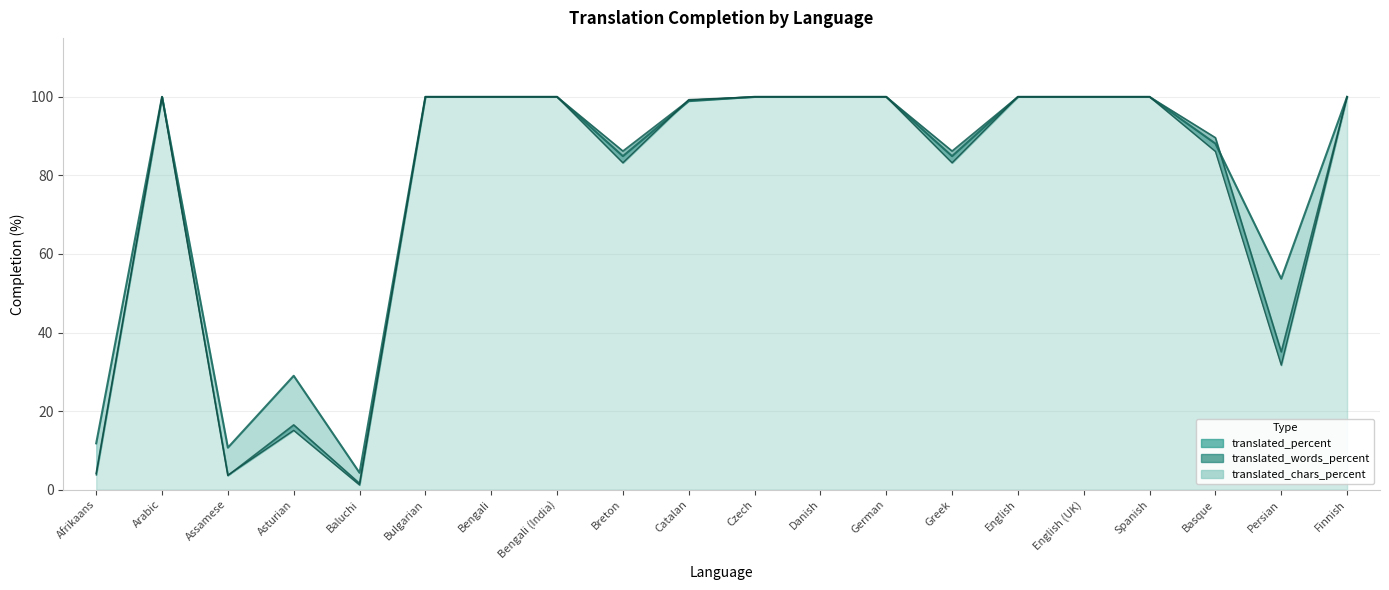

Does the chart display data point markers on the line(s)?

No